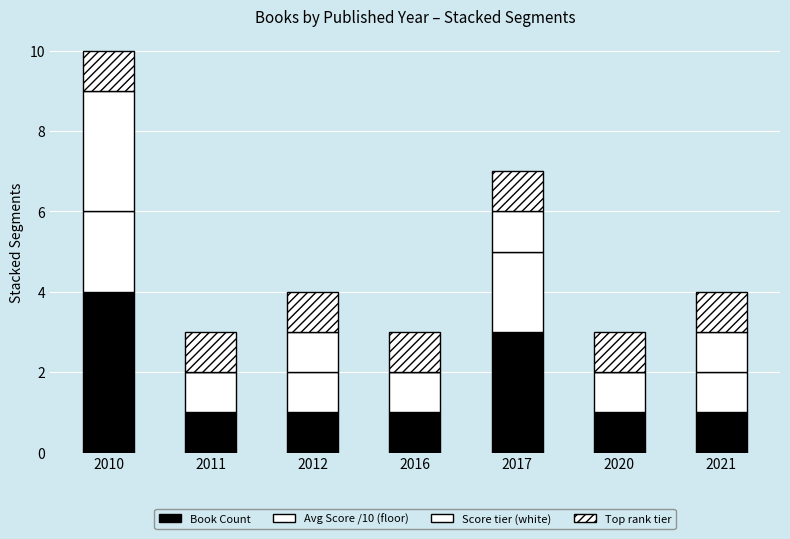

What is the difference between the second highest and minimum values in the Score tier (white) series?

1